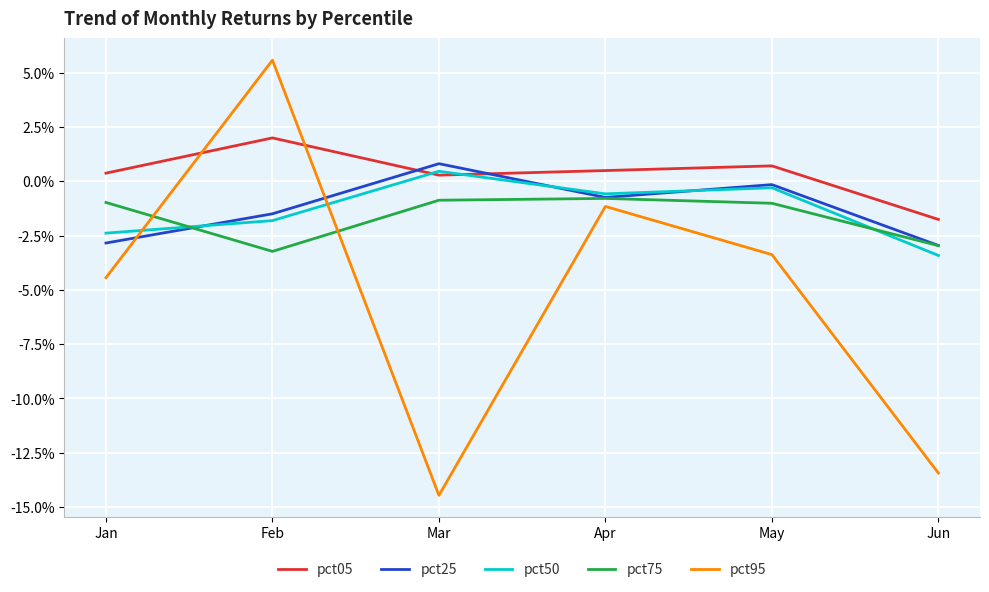

Reading left to right, what are all the values shown in this chart?

pct05: Jan=0.0	Feb=0.0	Mar=0.0	Apr=0.0	May=0.0	Jun=-0.0
pct25: Jan=-0.0	Feb=-0.0	Mar=0.0	Apr=-0.0	May=-0.0	Jun=-0.0
pct50: Jan=-0.0	Feb=-0.0	Mar=0.0	Apr=-0.0	May=-0.0	Jun=-0.0
pct75: Jan=-0.0	Feb=-0.0	Mar=-0.0	Apr=-0.0	May=-0.0	Jun=-0.0
pct95: Jan=-0.0	Feb=0.1	Mar=-0.1	Apr=-0.0	May=-0.0	Jun=-0.1